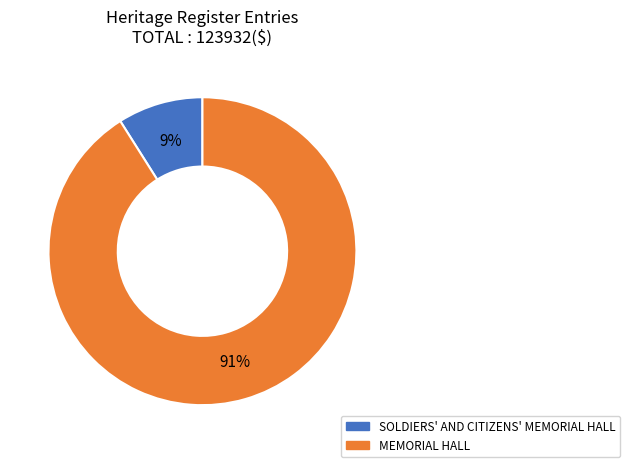

Between SOLDIERS' AND CITIZENS' MEMORIAL HALL and MEMORIAL HALL, which is larger?

MEMORIAL HALL